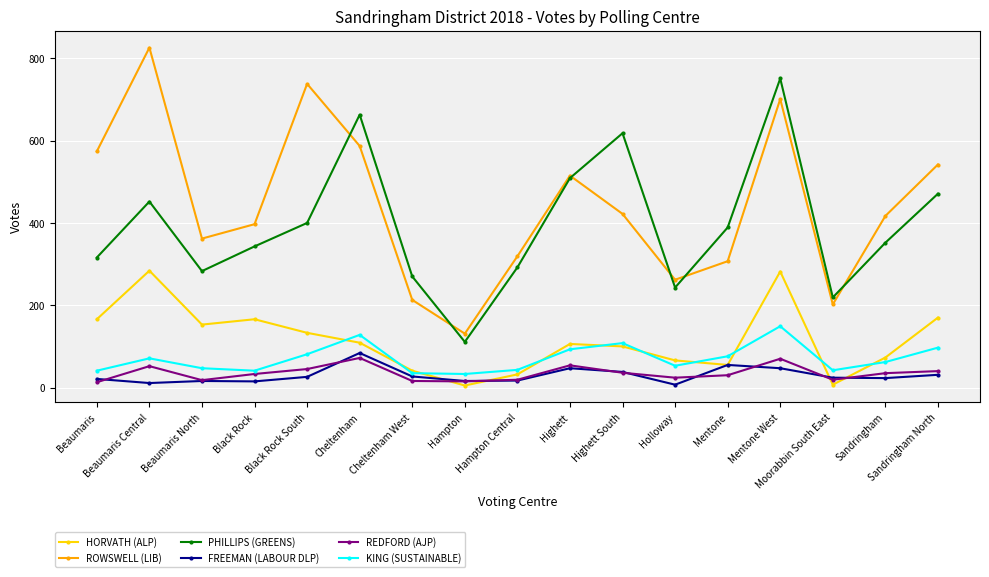

Between Black Rock South and Cheltenham West, which series saw the biggest shift?

ROWSWELL (LIB)